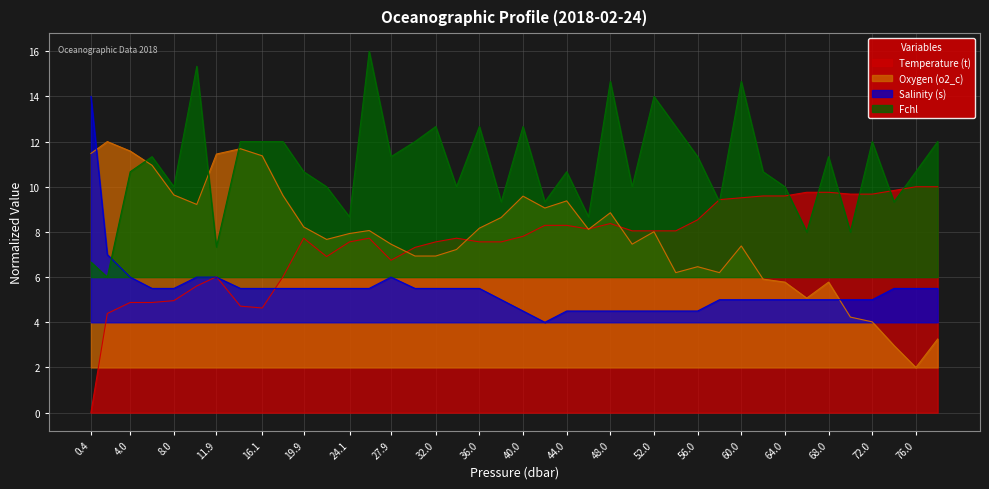

How many lines are shown in the chart?

4